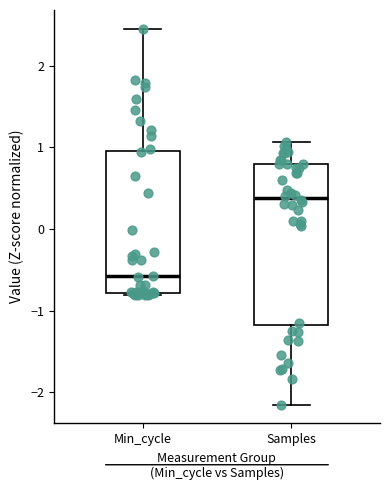

Reading left to right, transcribe this box plot: for each box, give where its median line is, the range the box spans, and where its two whiskers end, as read against the y-axis. The values are not printed on the chart, so give them approximately, as read against the axis.

Min_cycle: median -0.6, box -0.8 to 1.0, whiskers -0.8 to 2.5
Samples: median 0.4, box -1.2 to 0.8, whiskers -2.2 to 1.1